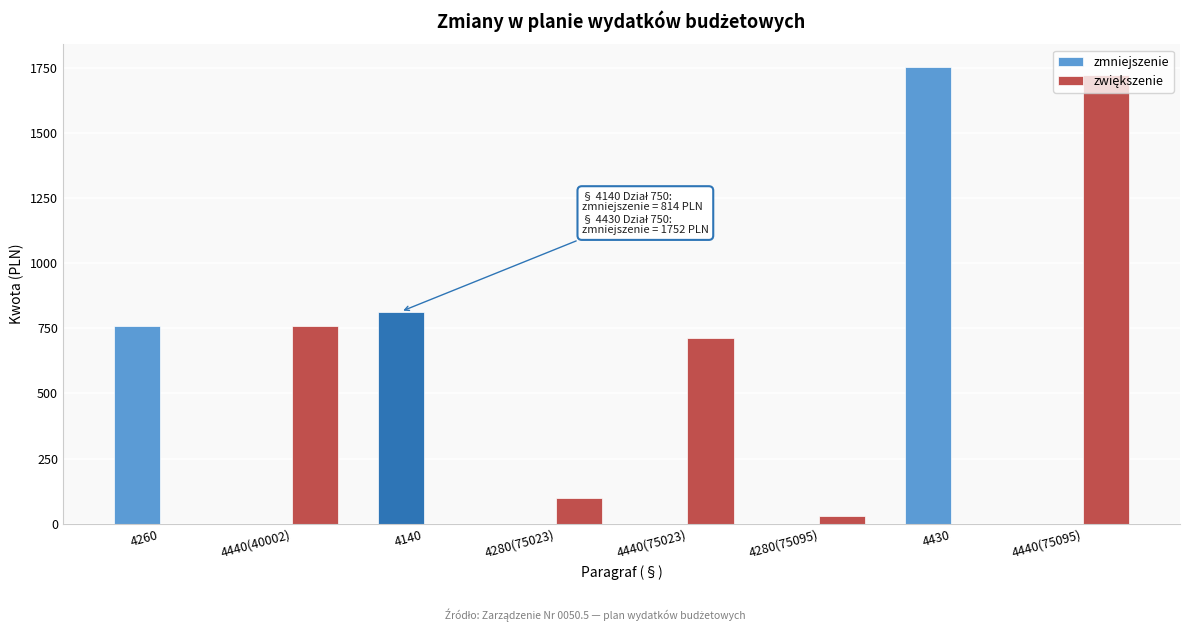

Is it true that zmniejszenie equals 0 at 4440(75023)?

True